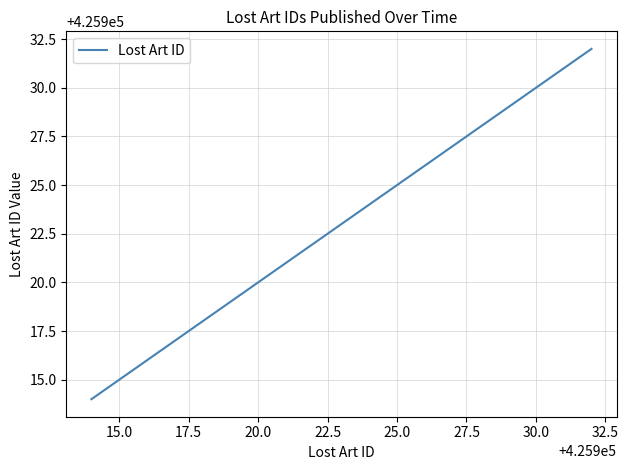

What is the difference between the maximum and second lowest values?

17